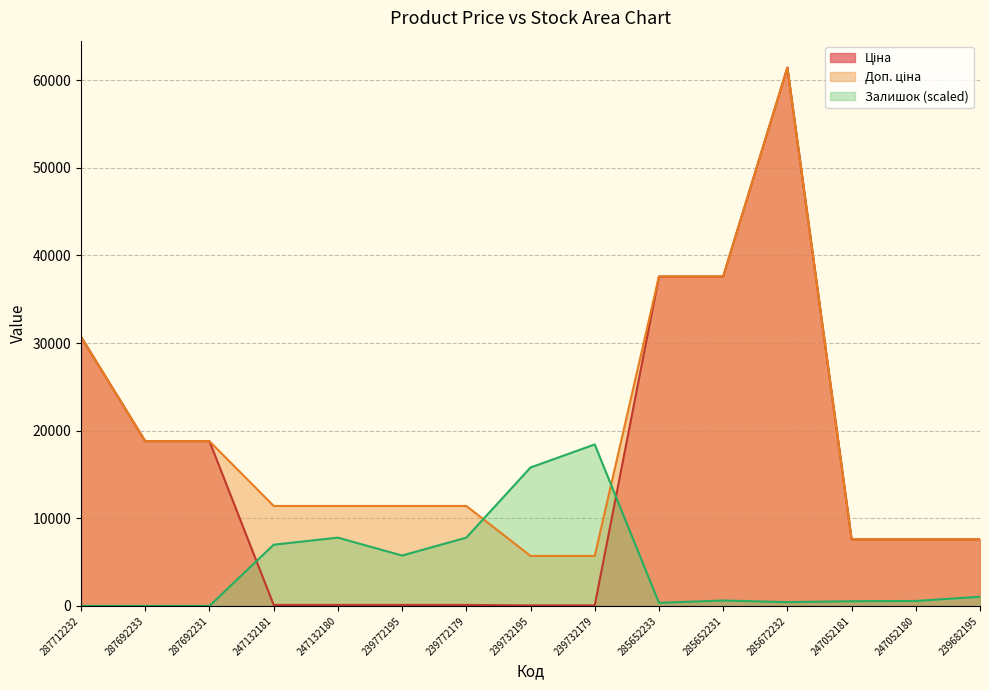

How many categories are shown in the chart?

15